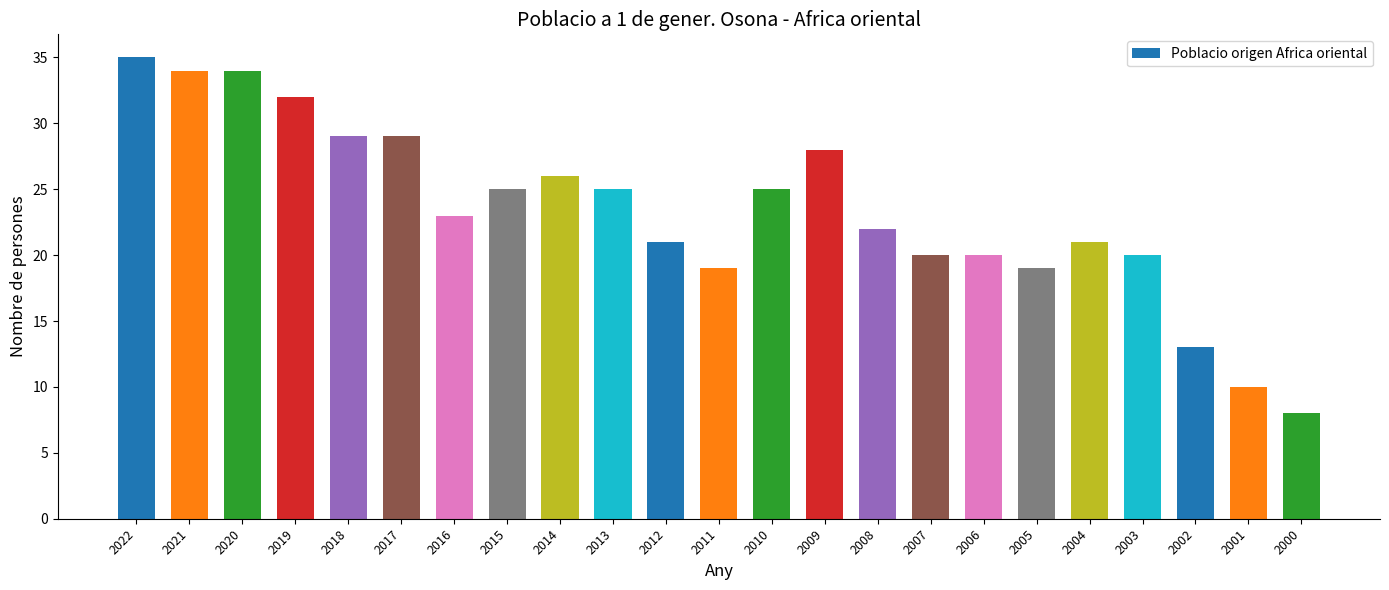

What is the difference between the maximum and minimum values?

27